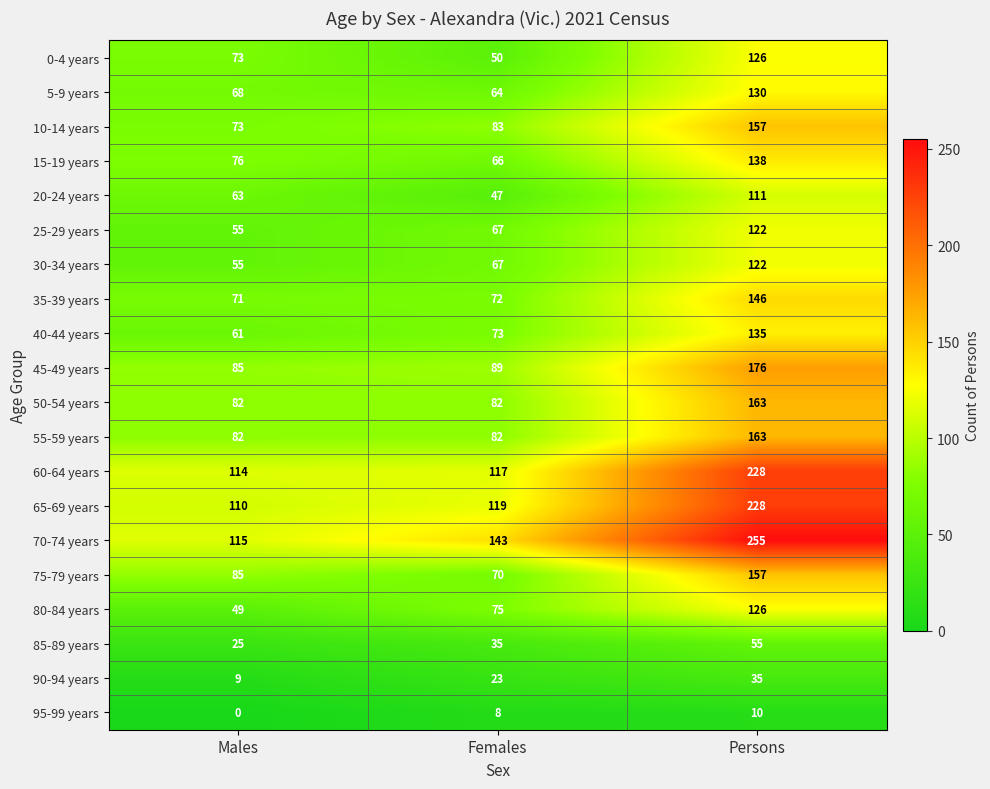

Which series has the largest total across all categories?

70-74 years